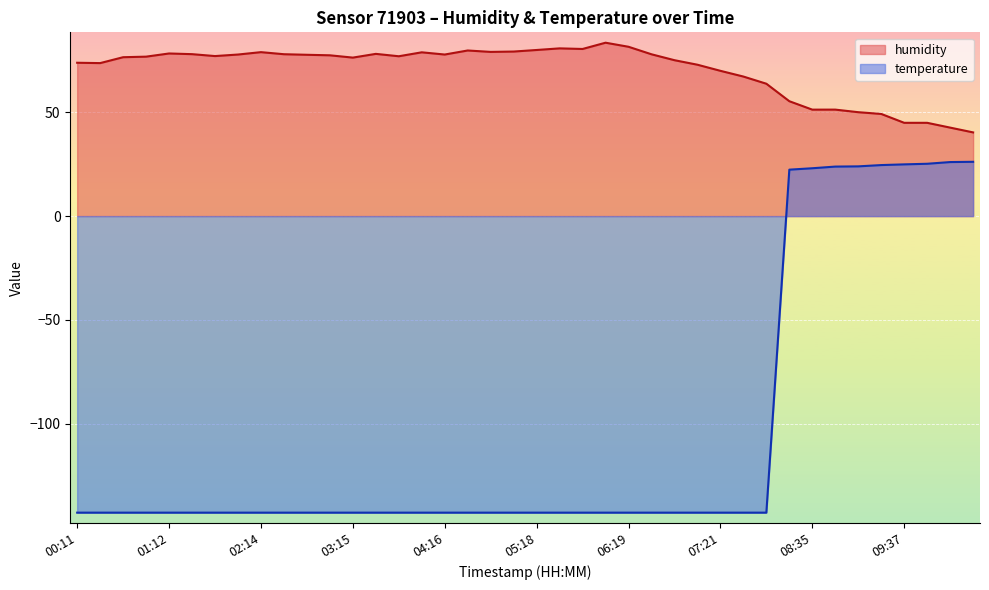

How many lines are shown in the chart?

2